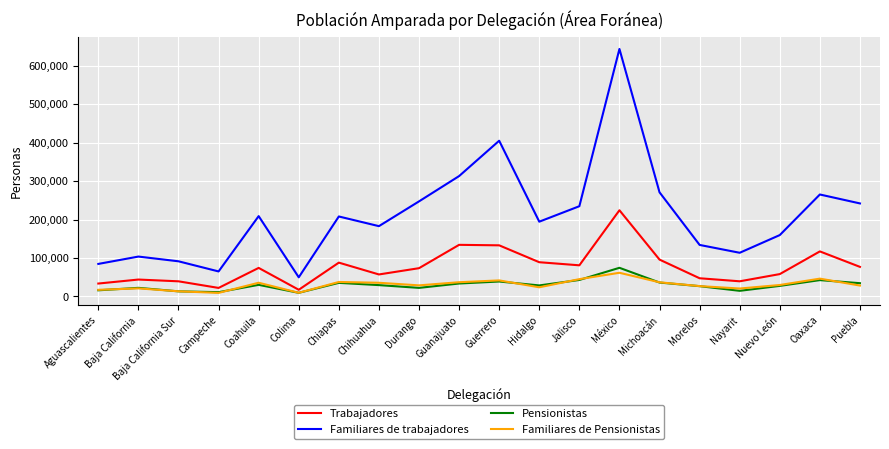

Which series has the widest spread of values?

Familiares de trabajadores